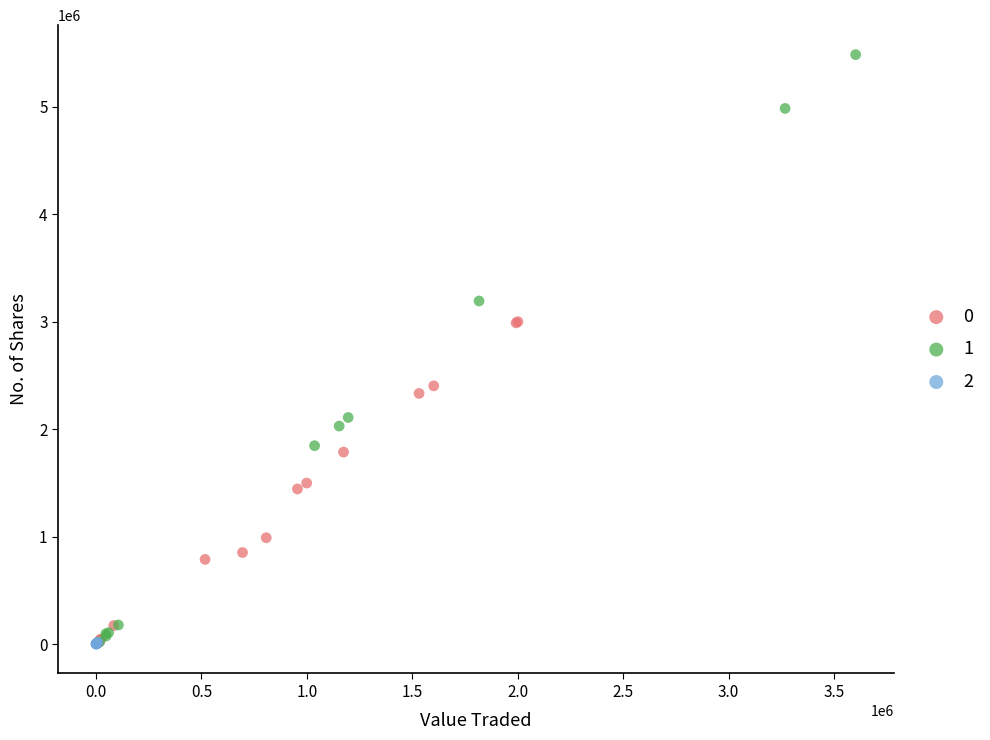

Which series contains the highest Y value?

1